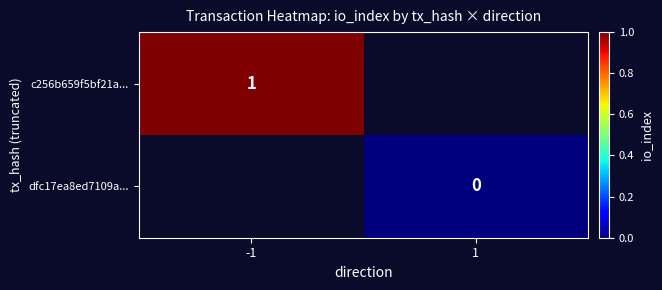

The c256b659f5bf21a... series shows 1 at -1. True or false?

True